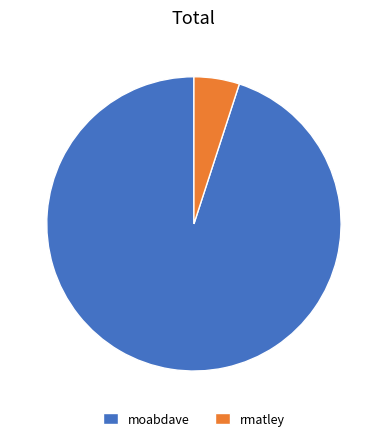

What is the ratio of the value at moabdave to the value at rmatley?

19.0